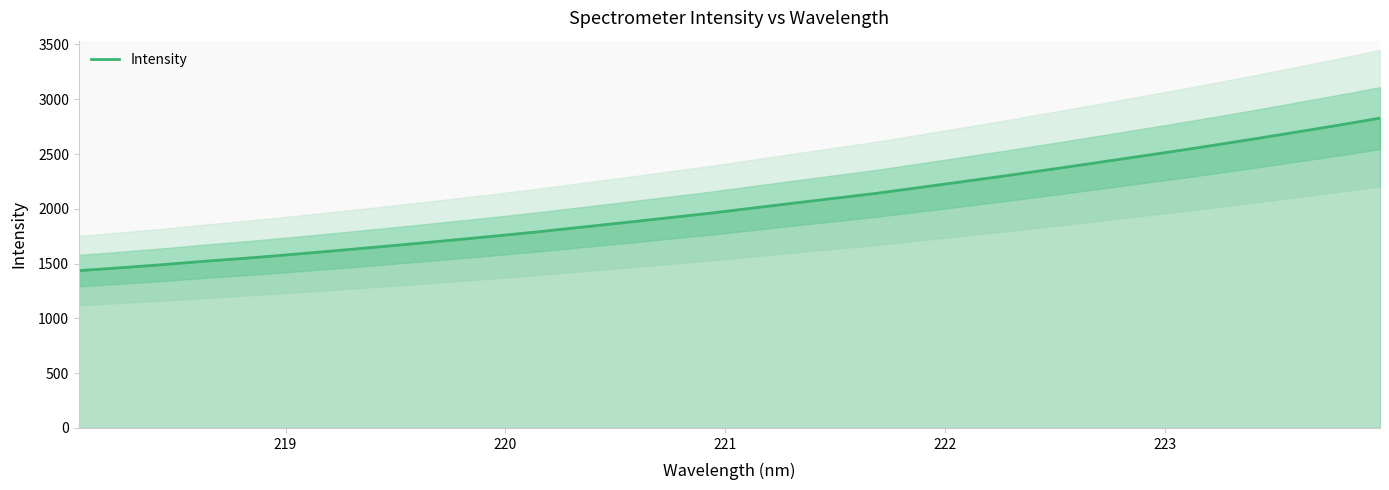

How many lines are shown in the chart?

1